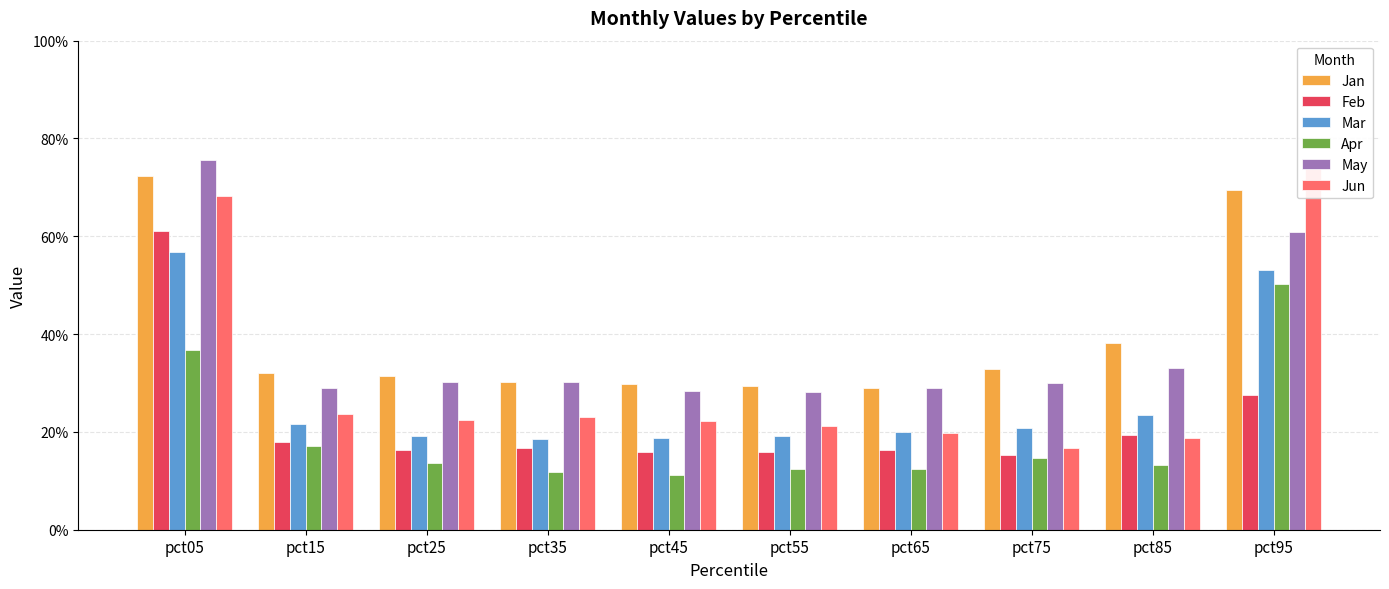

What is the difference between the maximum and second lowest values in the Mar series?

0.4